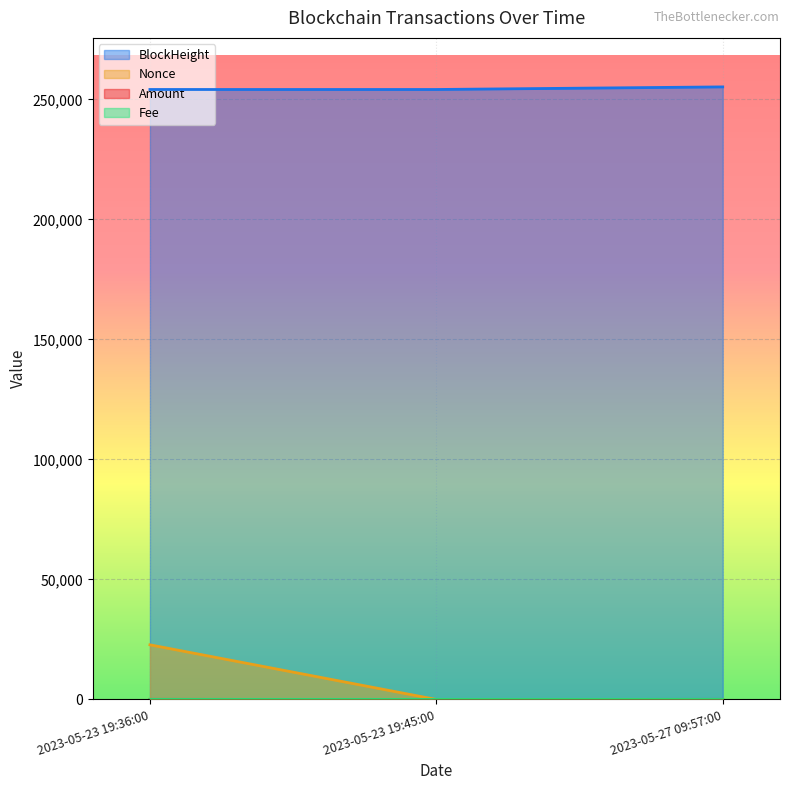

Which series has the largest total across all categories?

BlockHeight